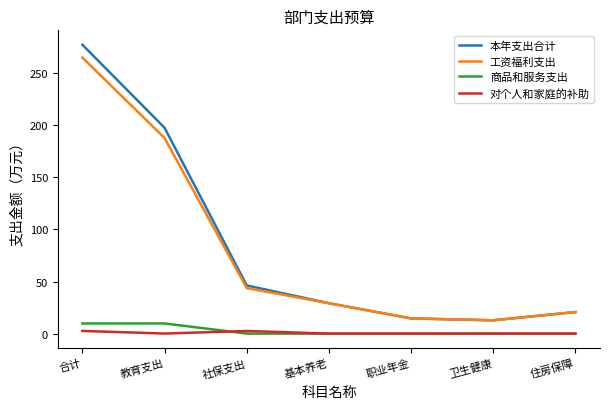

What is the total value across all series at 住房保障?

41.4